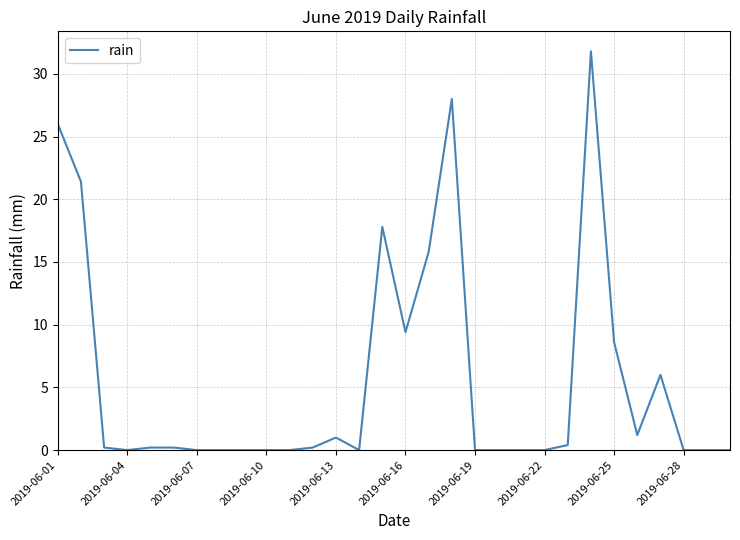

What is the greatest value displayed?

31.8